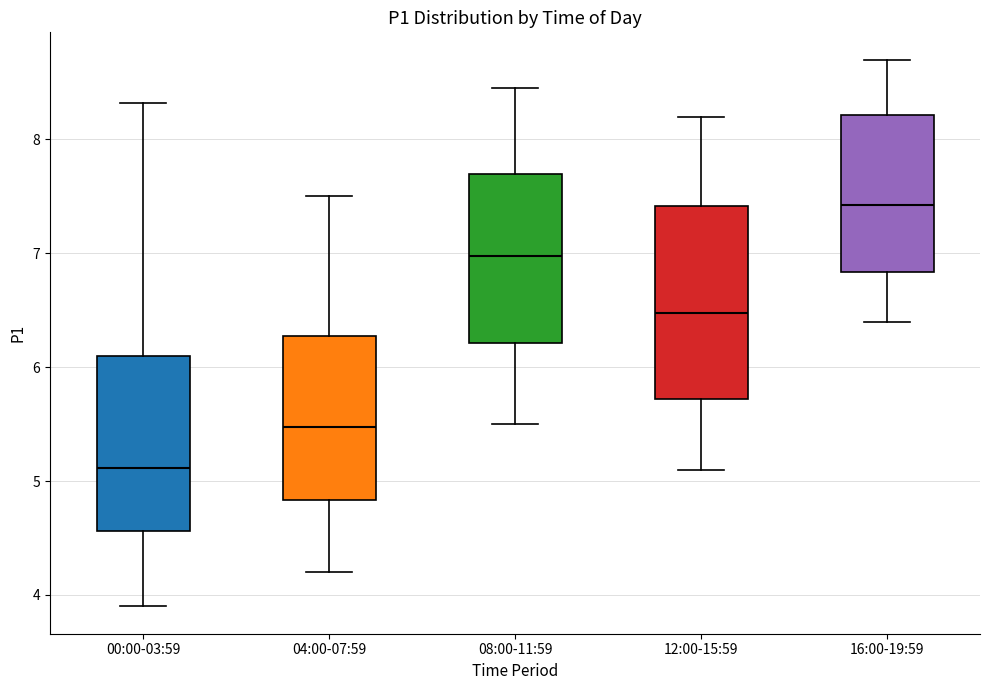

Which box is the tallest, from its lower edge to its upper edge?

12:00-15:59